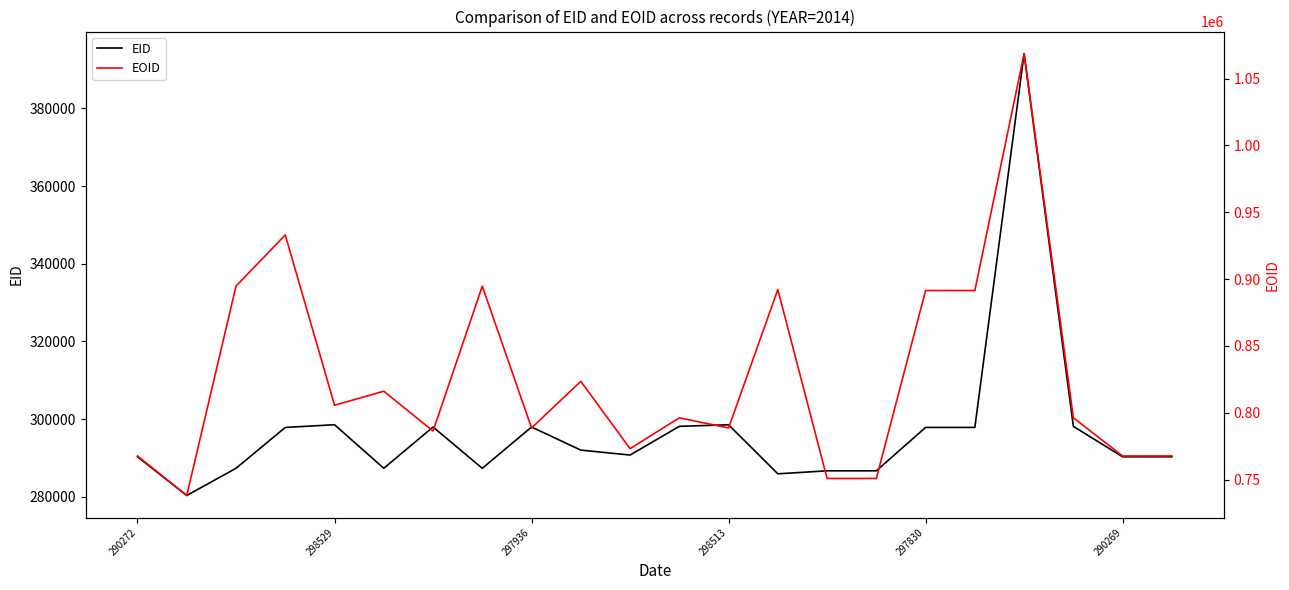

Does the chart display data point markers on the line(s)?

No